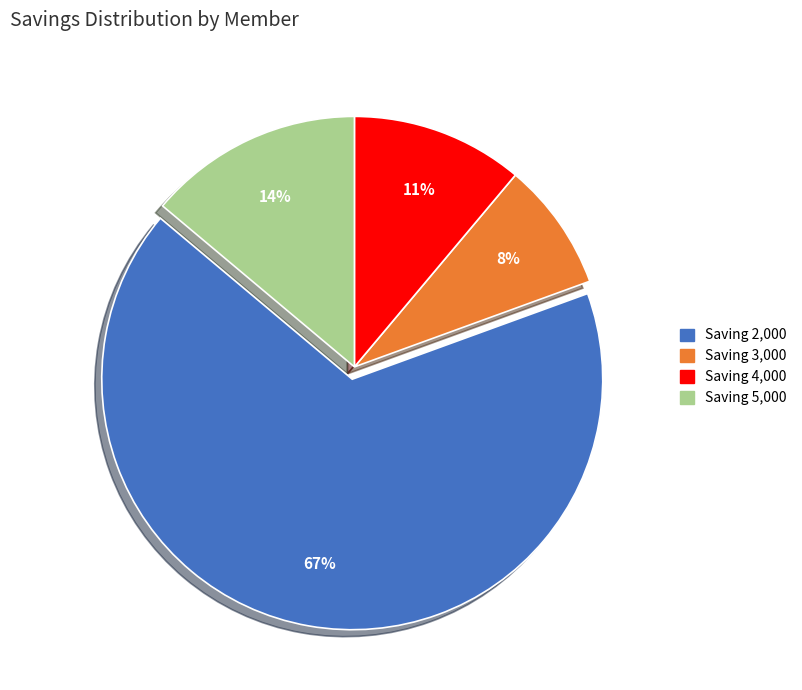

To the nearest percent, what is the average slice percentage?

25%